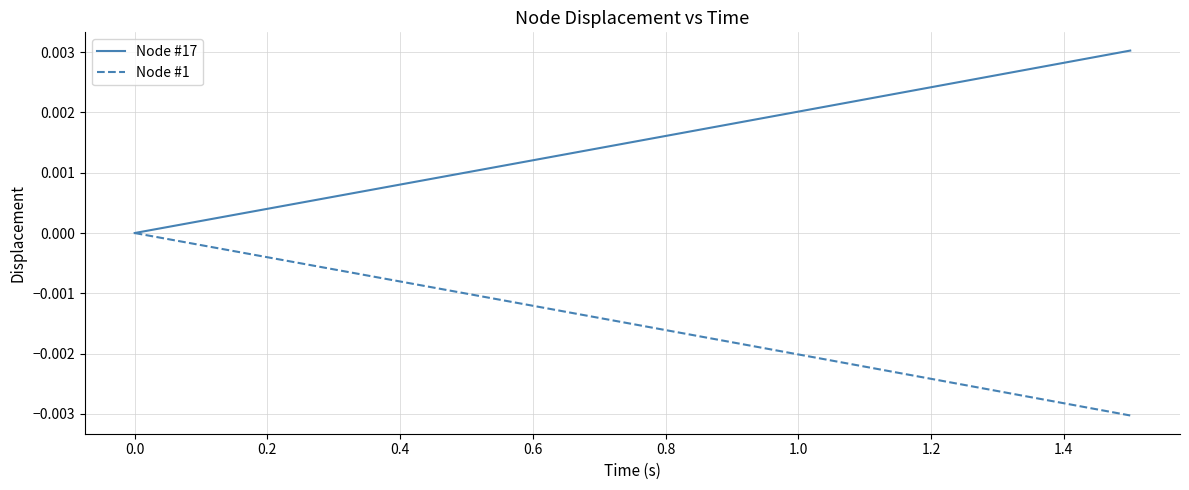

True or false: Node #1 and Node #17 intersect in this chart.

False